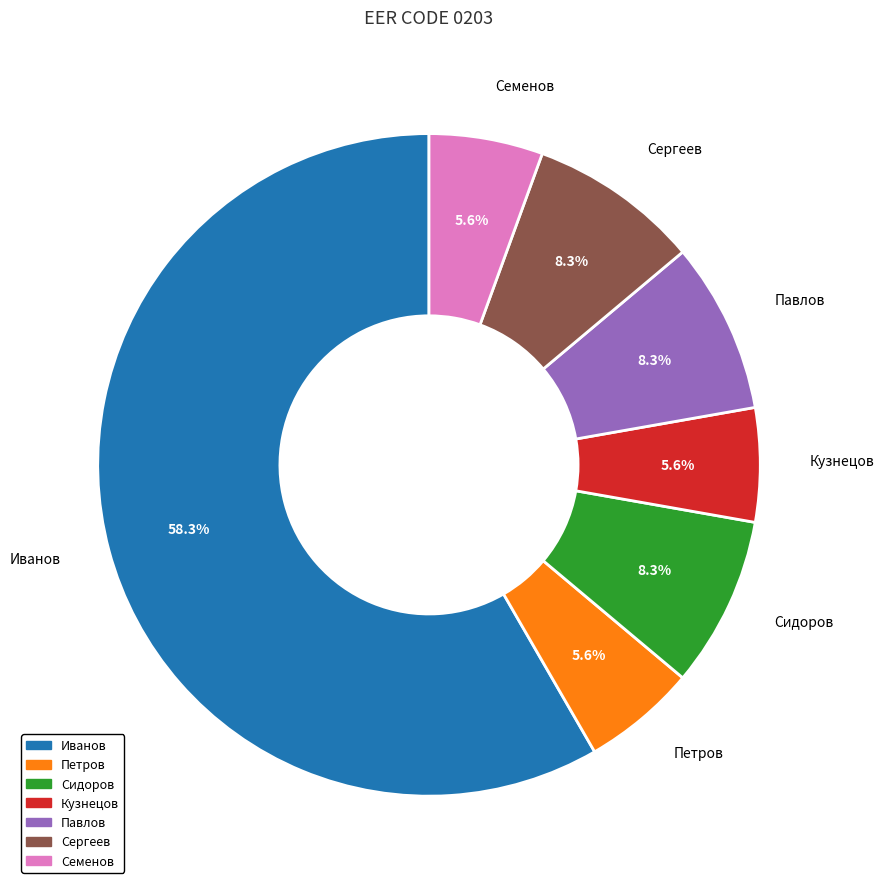

Is there any slice that represents more than half of the pie?

Yes